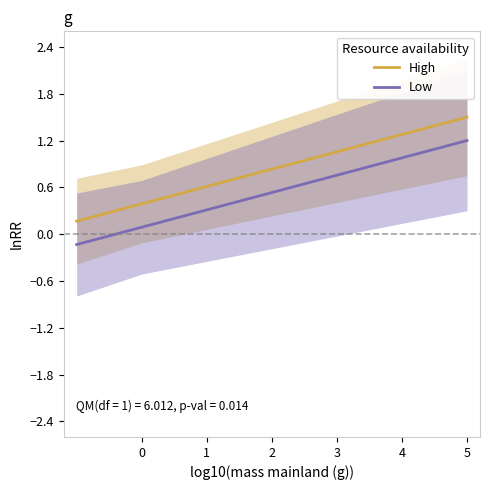

Count the number of data series in this chart.

2